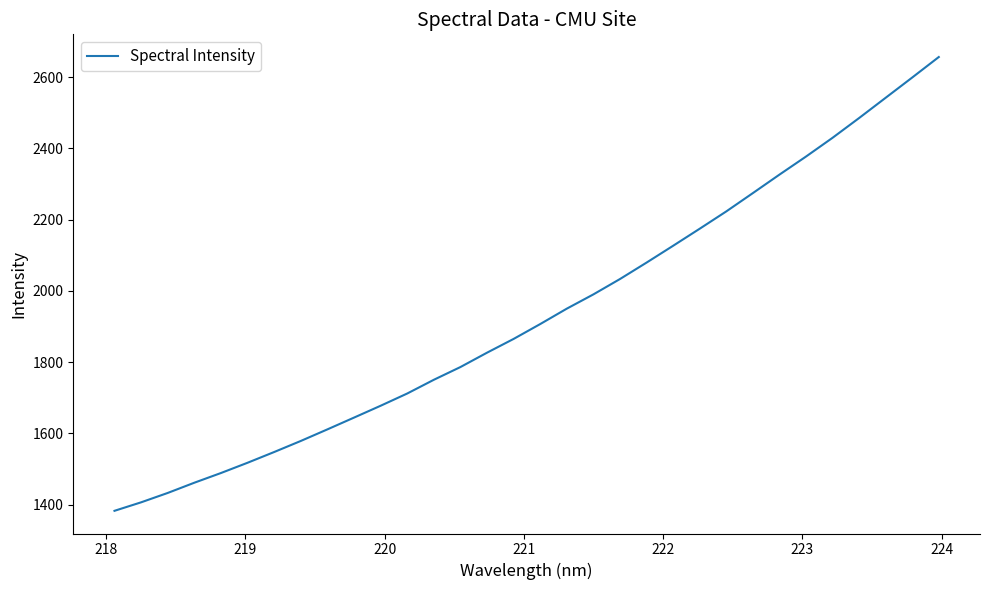

What is the difference between the maximum and minimum values?

1273.9